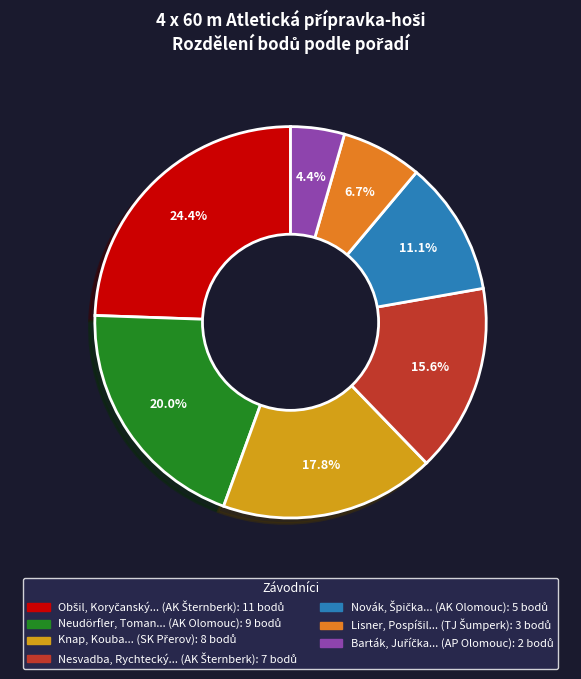

Is there any slice that represents more than half of the pie?

No